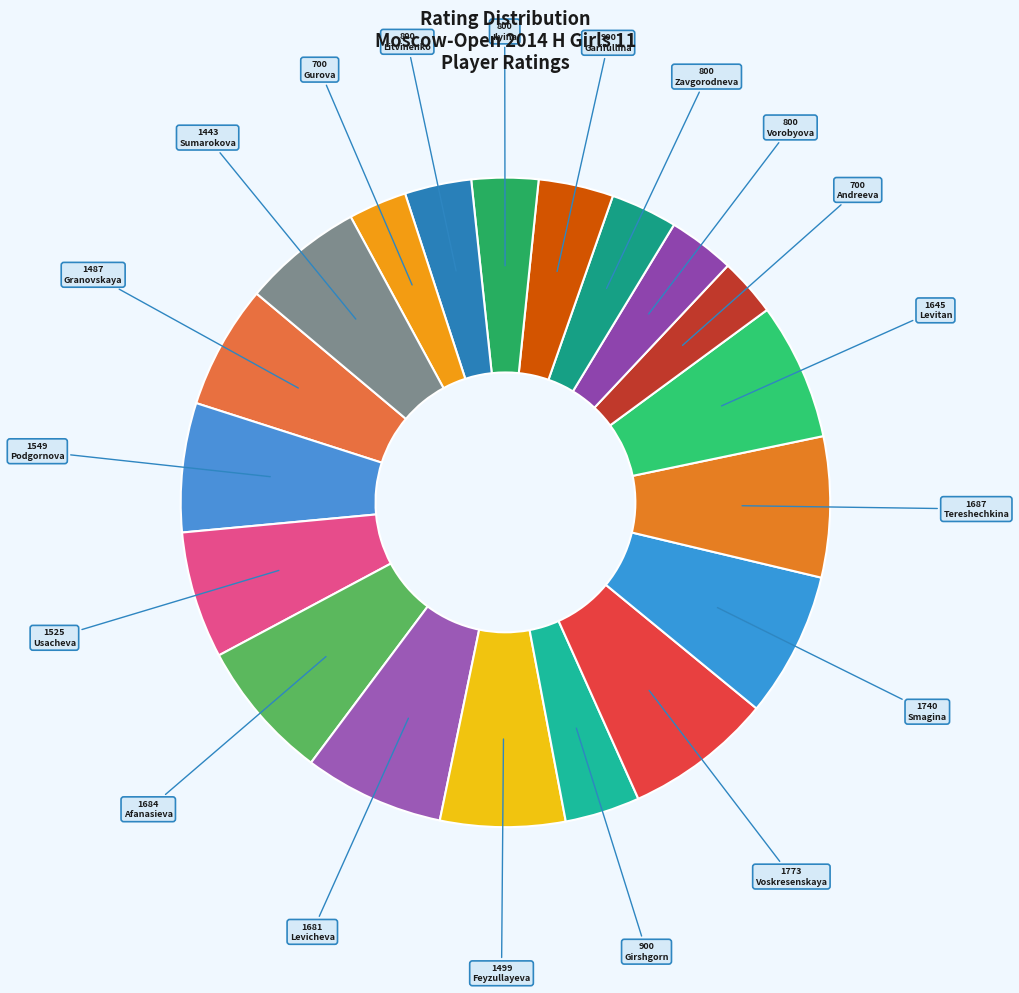

How many segments does this pie chart have?

19